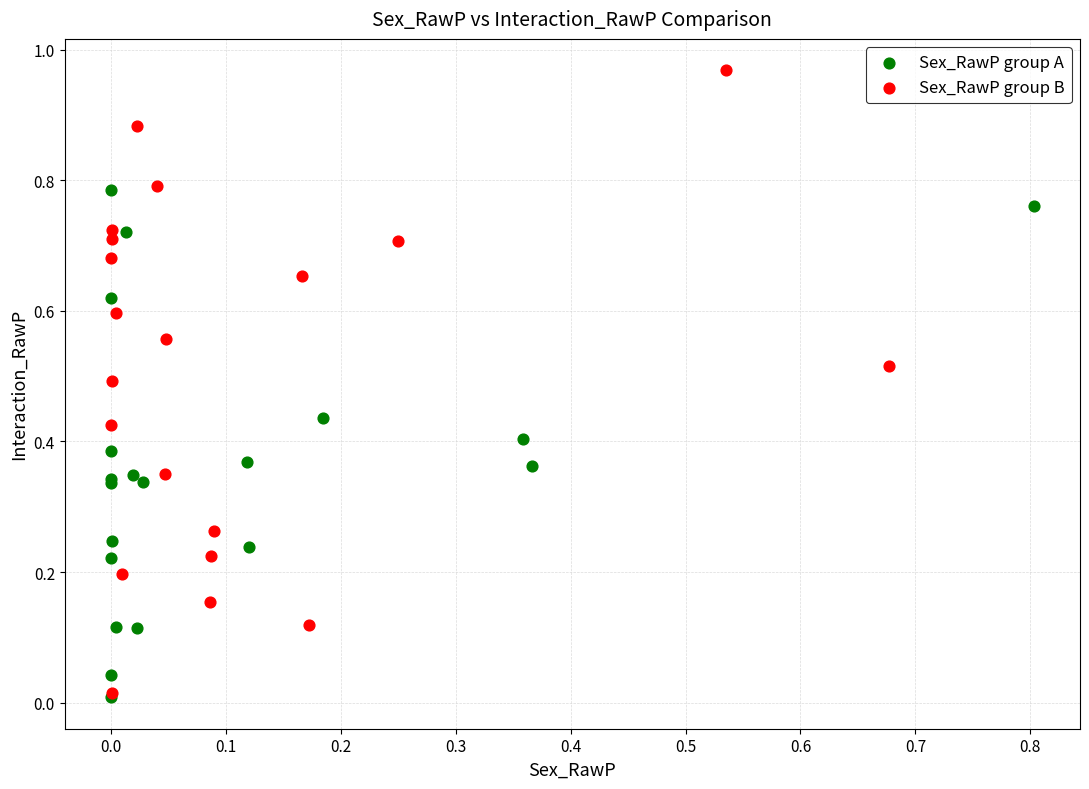

What are all the series names shown in the legend?

Sex_RawP group A, Sex_RawP group B